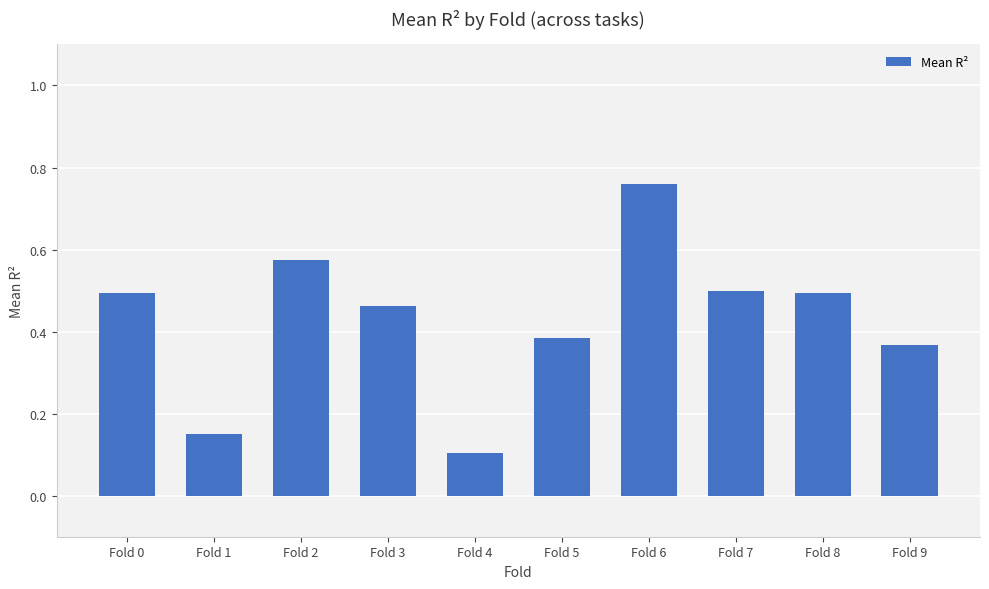

How many bars are there in total?

10